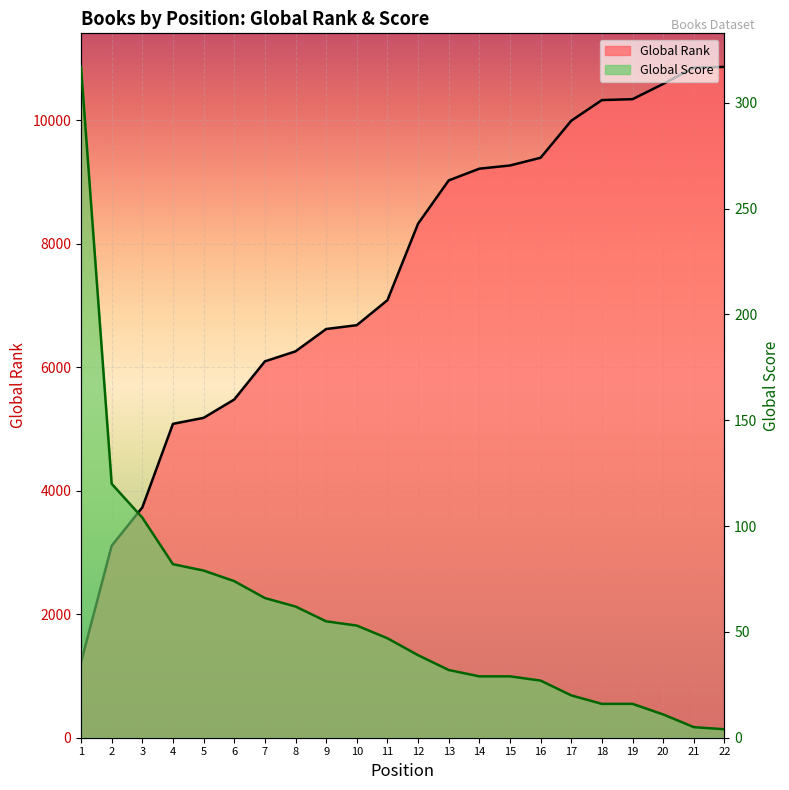

What is the difference between the highest and lowest values at 20?

10579